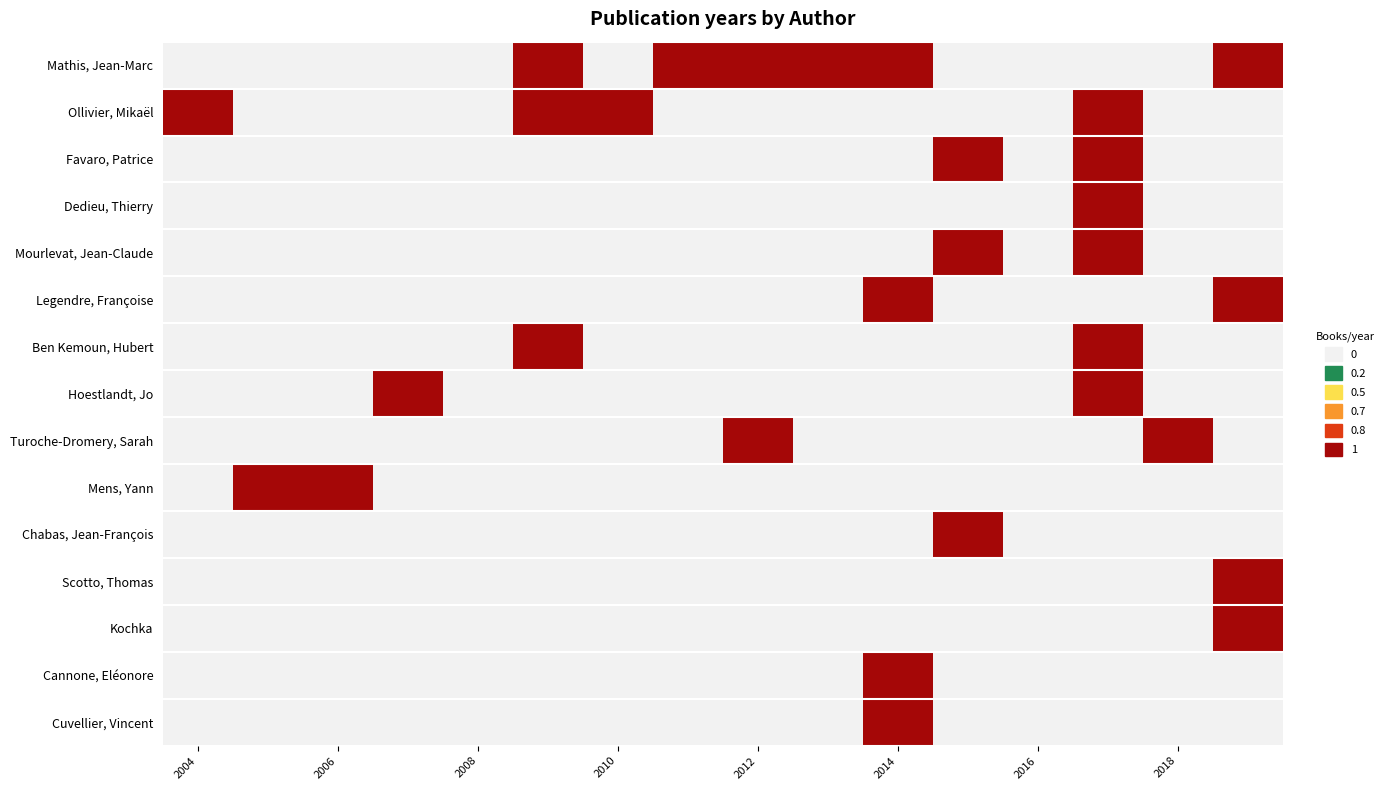

Reading left to right, what are all the values shown in this chart?

Mathis, Jean-Marc: 0	0	0	0	0	1	0	1	1	1	1	0	0	0	0	1
Ollivier, Mikaël: 1	0	0	0	0	1	1	0	0	0	0	0	0	1	0	0
Favaro, Patrice: 0	0	0	0	0	0	0	0	0	0	0	1	0	1	0	0
Dedieu, Thierry: 0	0	0	0	0	0	0	0	0	0	0	0	0	2	0	0
Mourlevat, Jean-Claude: 0	0	0	0	0	0	0	0	0	0	0	1	0	1	0	0
Legendre, Françoise: 0	0	0	0	0	0	0	0	0	0	1	0	0	0	0	1
Ben Kemoun, Hubert: 0	0	0	0	0	1	0	0	0	0	0	0	0	1	0	0
Hoestlandt, Jo: 0	0	0	1	0	0	0	0	0	0	0	0	0	1	0	0
Turoche-Dromery, Sarah: 0	0	0	0	0	0	0	0	1	0	0	0	0	0	1	0
Mens, Yann: 0	1	1	0	0	0	0	0	0	0	0	0	0	0	0	0
Chabas, Jean-François: 0	0	0	0	0	0	0	0	0	0	0	1	0	0	0	0
Scotto, Thomas: 0	0	0	0	0	0	0	0	0	0	0	0	0	0	0	1
Kochka: 0	0	0	0	0	0	0	0	0	0	0	0	0	0	0	1
Cannone, Eléonore: 0	0	0	0	0	0	0	0	0	0	1	0	0	0	0	0
Cuvellier, Vincent: 0	0	0	0	0	0	0	0	0	0	1	0	0	0	0	0